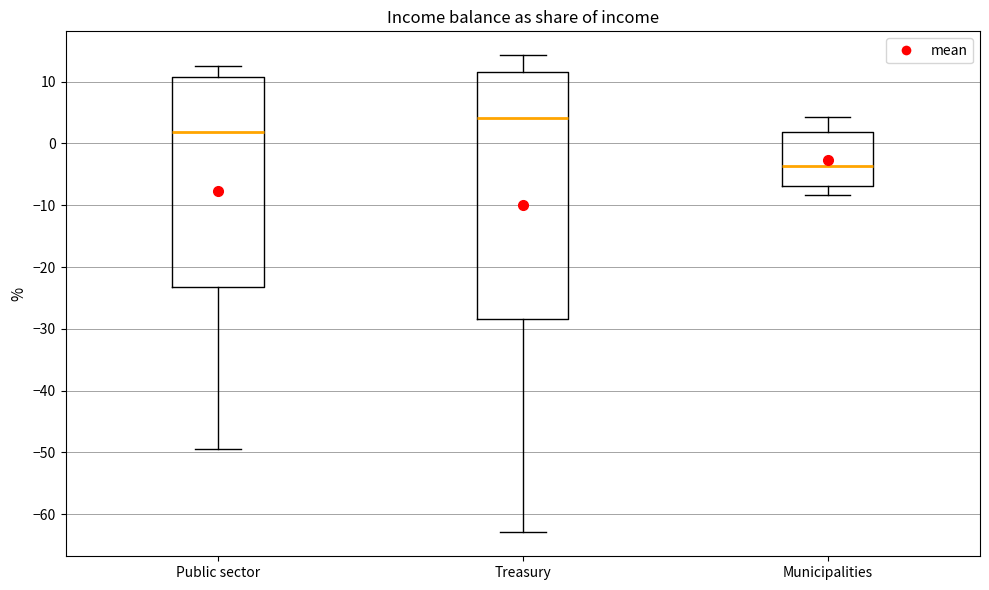

Which box is the tallest, from its lower edge to its upper edge?

Treasury